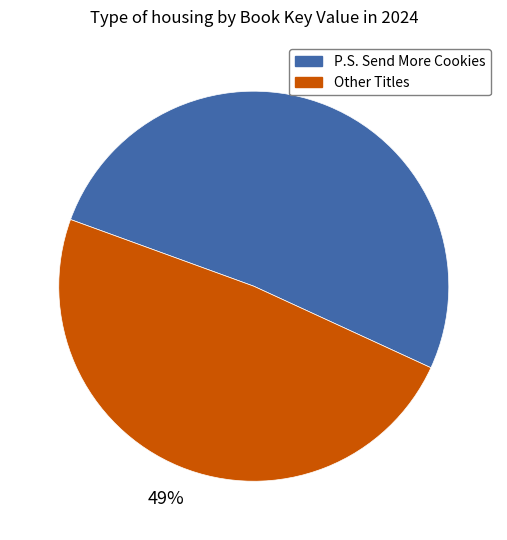

The P.S. Send More Cookies slice represents 51% of the pie. True or false?

True